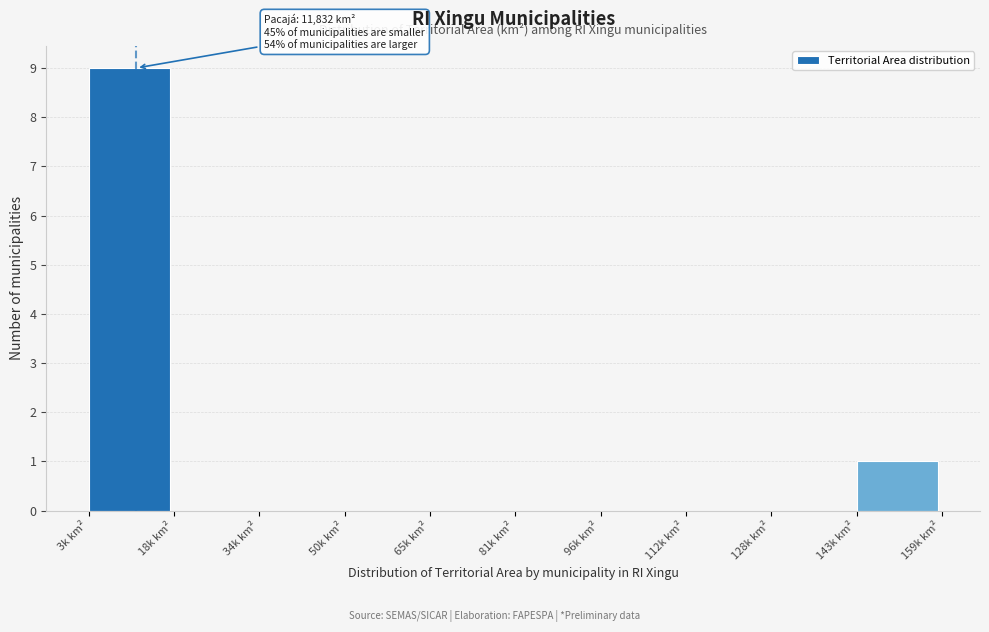

Reading left to right, extract all data points from this chart.

3k km²=9	18k km²=0	34k km²=0	50k km²=0	65k km²=0	81k km²=0	96k km²=0	112k km²=0	128k km²=0	143k km²=1